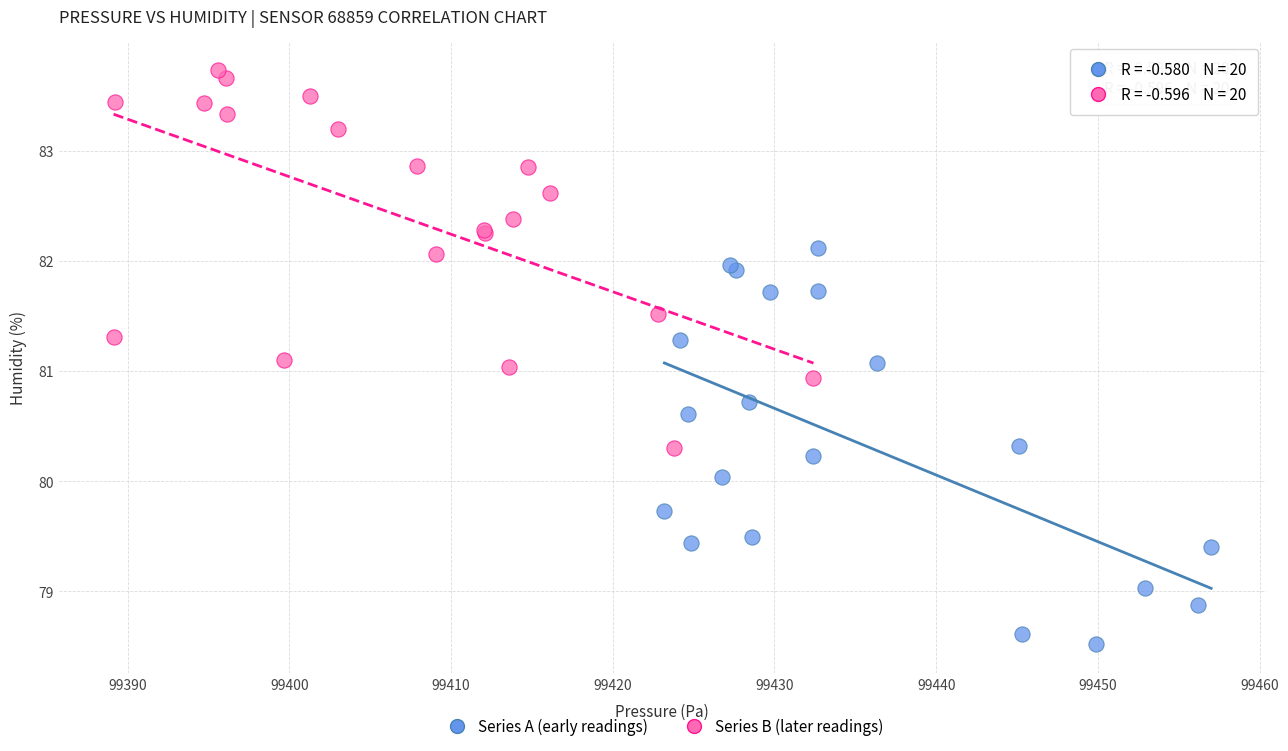

Which series has the largest Y range (max minus min)?

Series A (early readings)